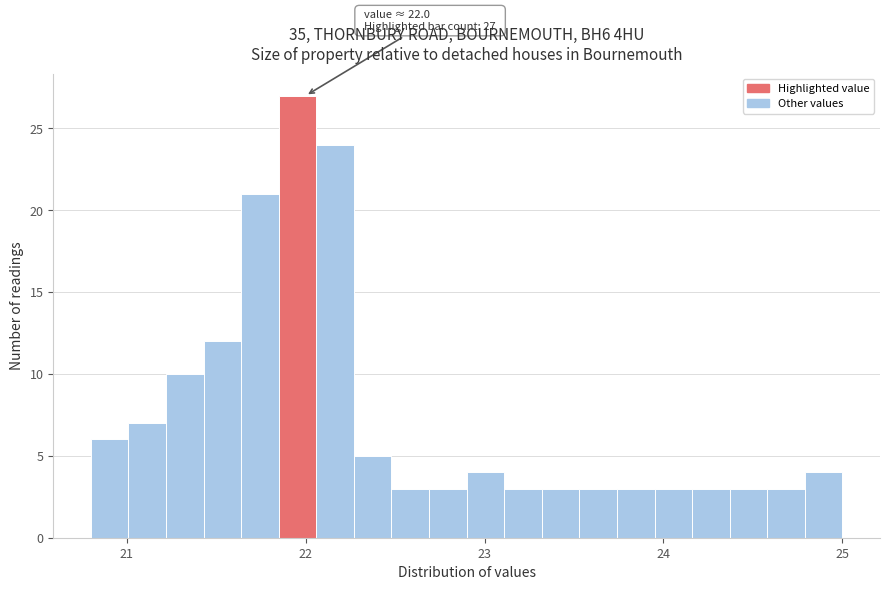

Around what value on the x-axis is the tallest bar? Give the approximate position of its centre, as read against the axis.

22.0